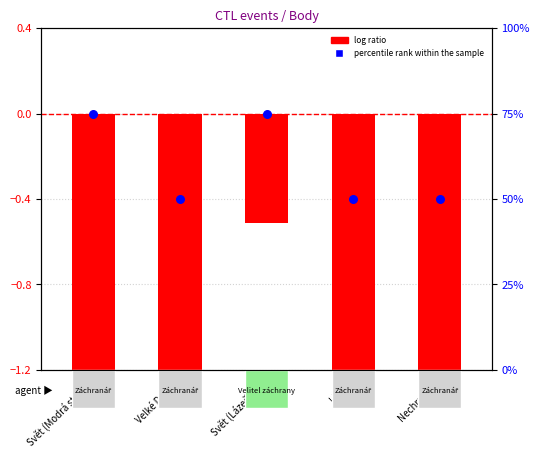

At how many categories does at least one series exceed 21?

5